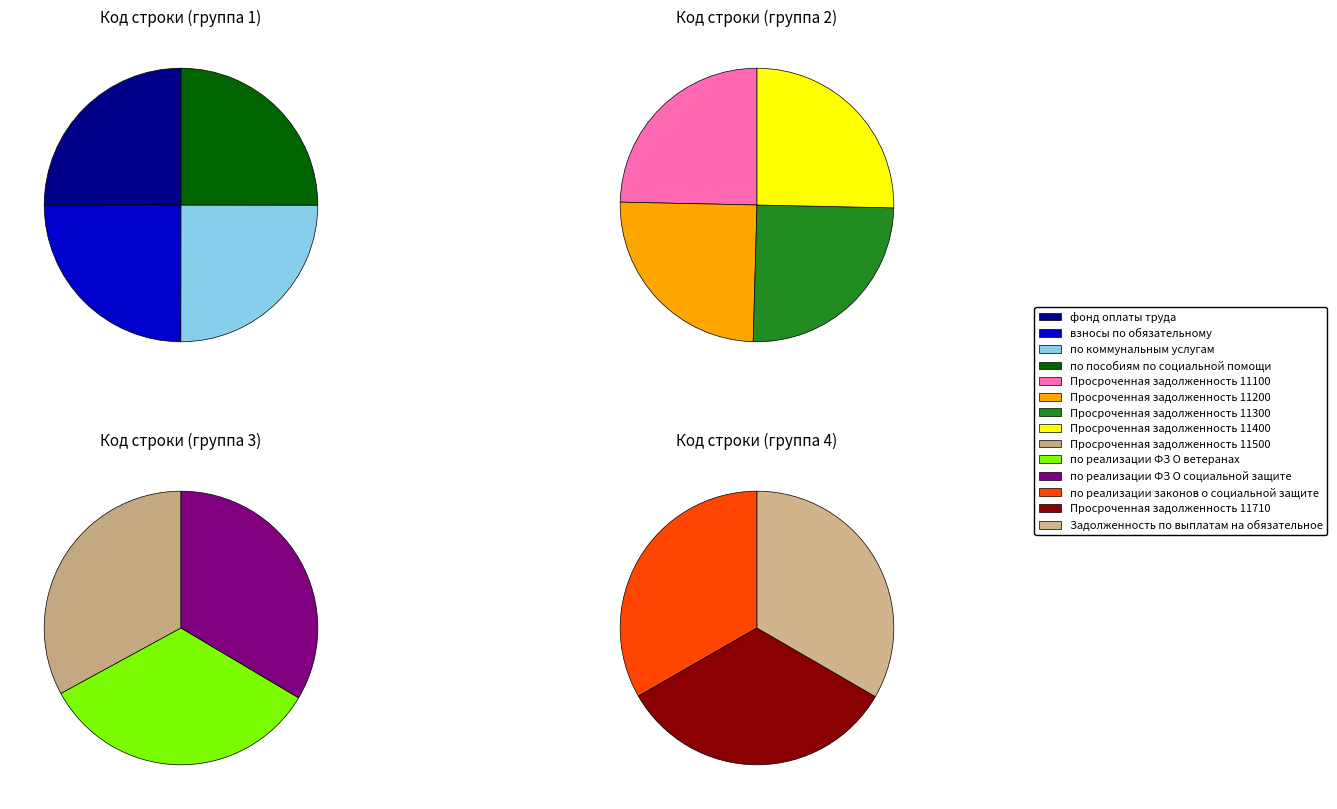

Rank the categories by value from highest to lowest.

Задолженность по выплатам на обязательное, Просроченная задолженность 11710, по реализации законов о социальной защите, по реализации ФЗ О социальной защите, по реализации ФЗ О ветеранах, Просроченная задолженность 11500, Просроченная задолженность 11400, Просроченная задолженность 11300, Просроченная задолженность 11200, Просроченная задолженность 11100, по пособиям по социальной помощи, по коммунальным услугам, взносы по обязательному, фонд оплаты труда